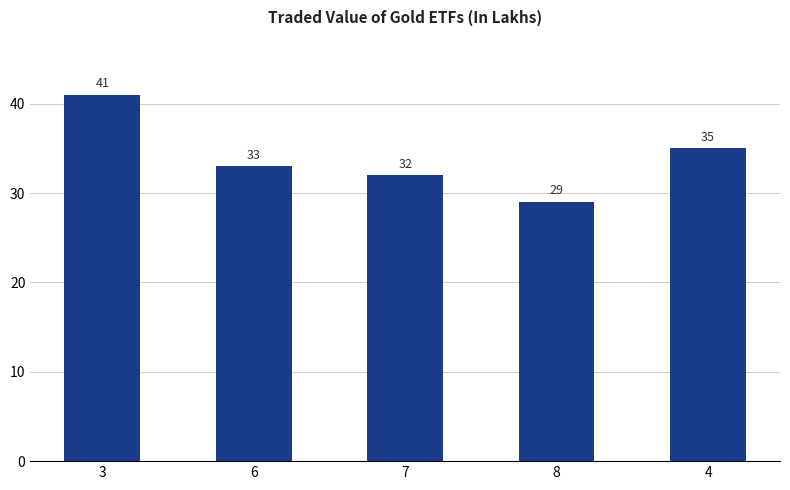

What is the minimum value shown in the chart?

29